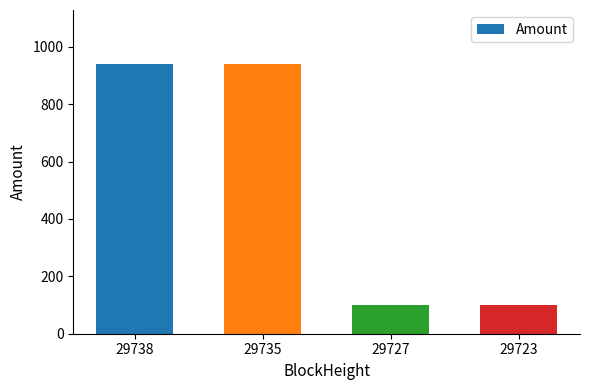

What is the greatest value displayed?

940.0